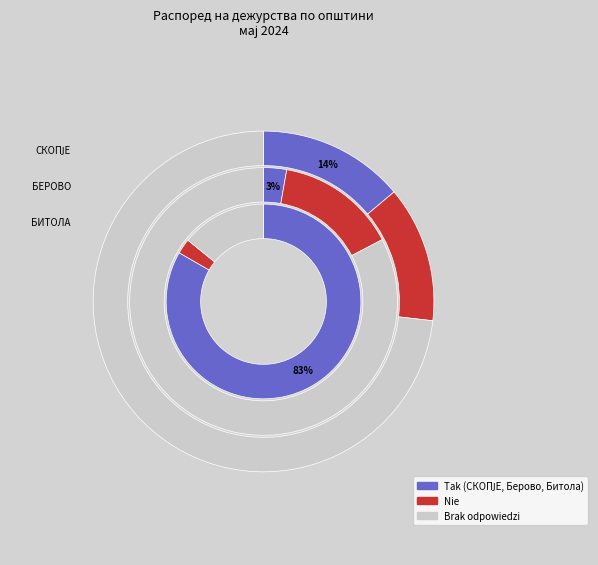

What percentage is the БИТОЛА slice, to the nearest percent?

83%